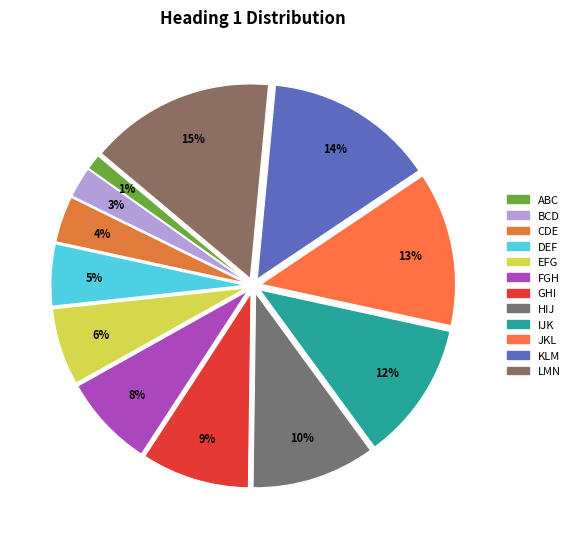

What portion of the pie excludes CDE?

96.2%